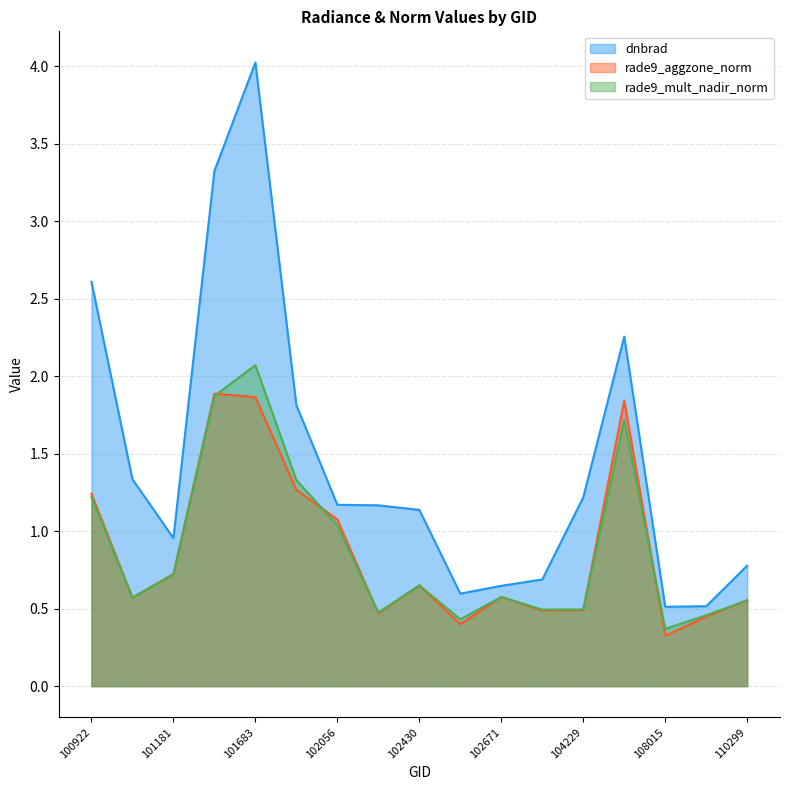

How many intersections are there between rade9_aggzone_norm and rade9_mult_nadir_norm?

8